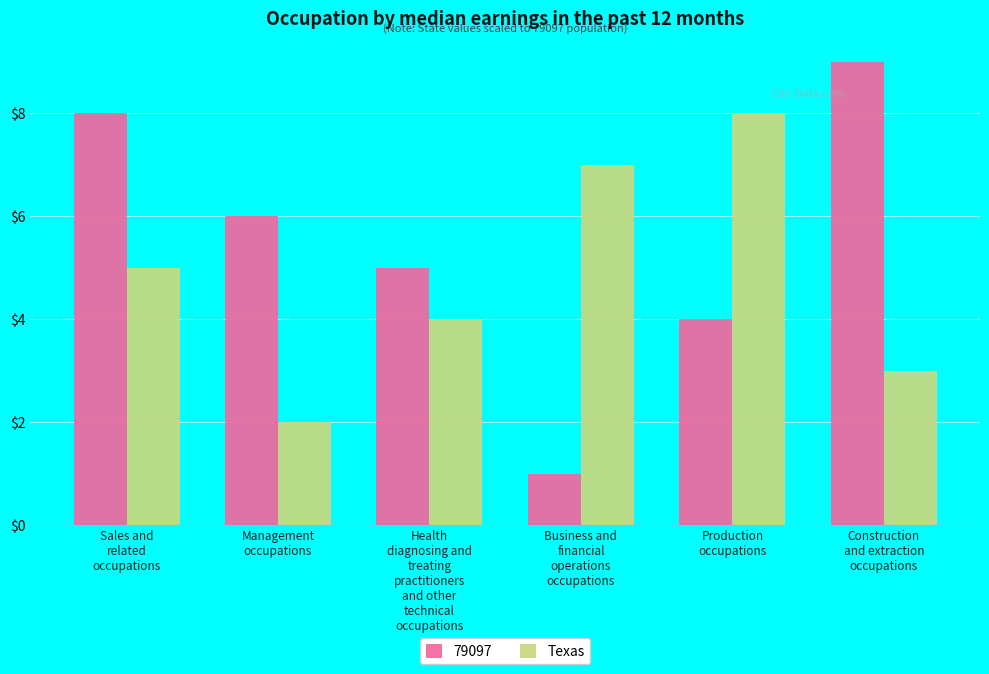

What is the sum of all 79097 values?

33